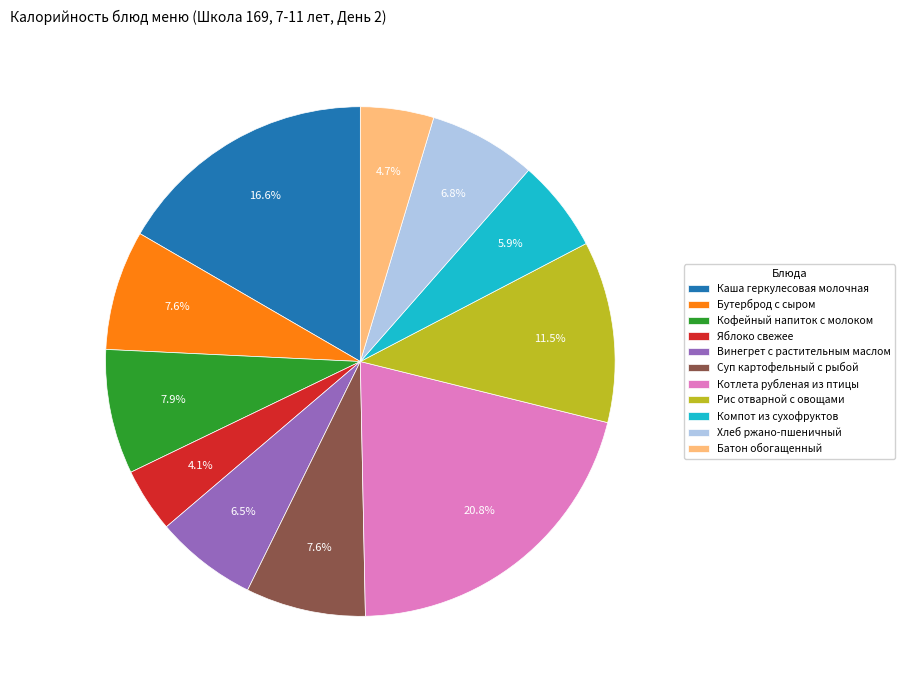

How many segments does this pie chart have?

11